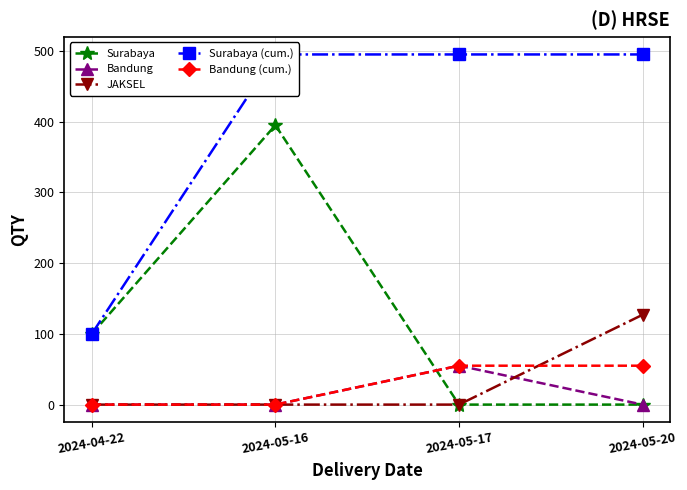

List the series in order of their peak value, lowest first.

Bandung, Bandung (cum.), JAKSEL, Surabaya, Surabaya (cum.)